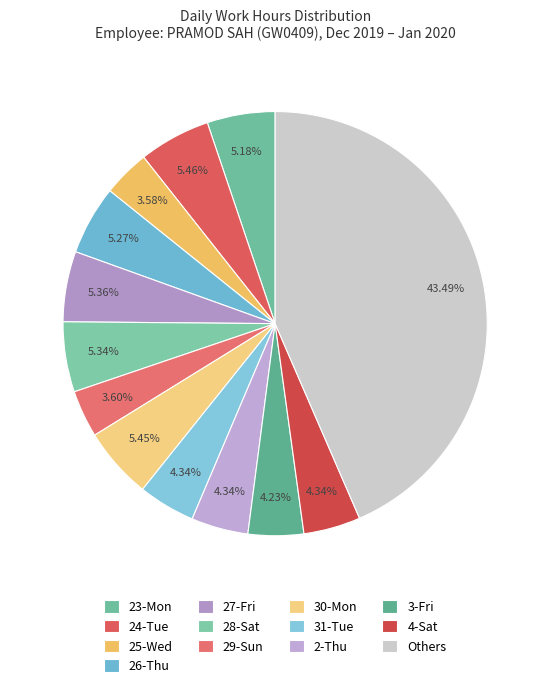

True or false: 29-Sun accounts for 1% of the total.

False